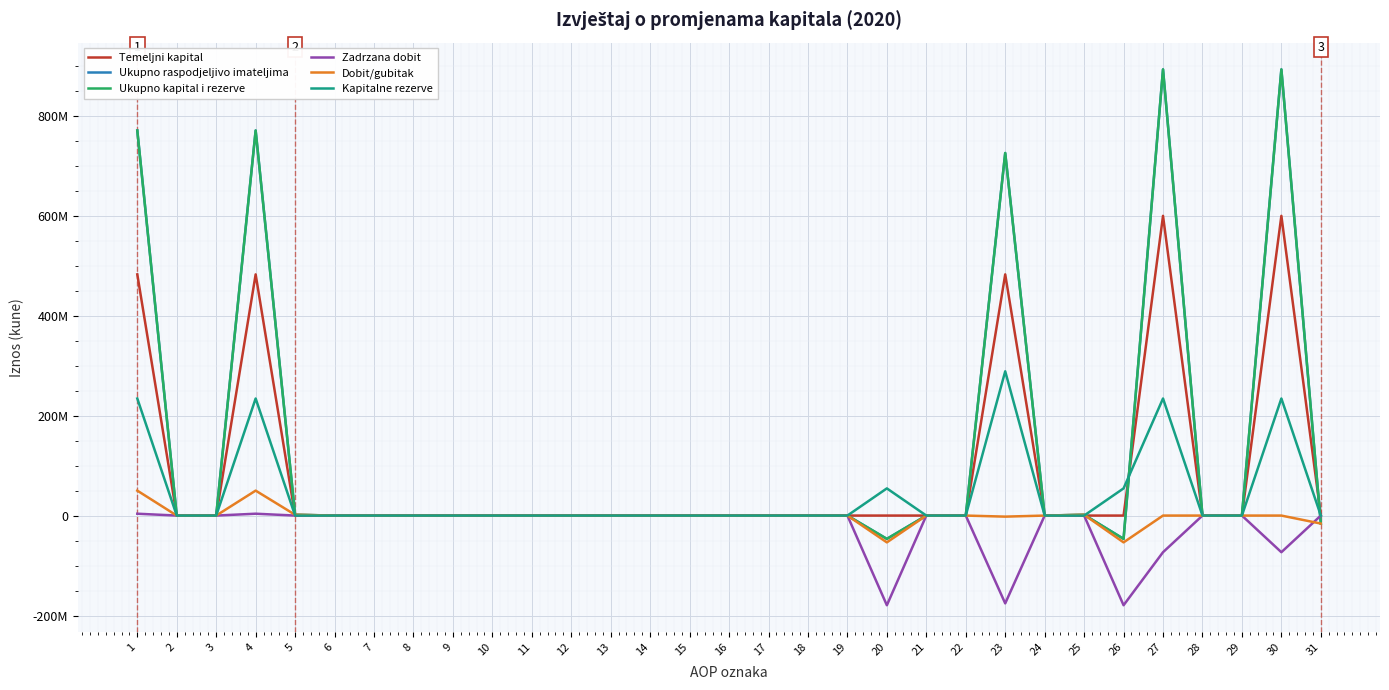

What is the lowest value of the Ukupno raspodjeljivo imateljima series?

-46631864